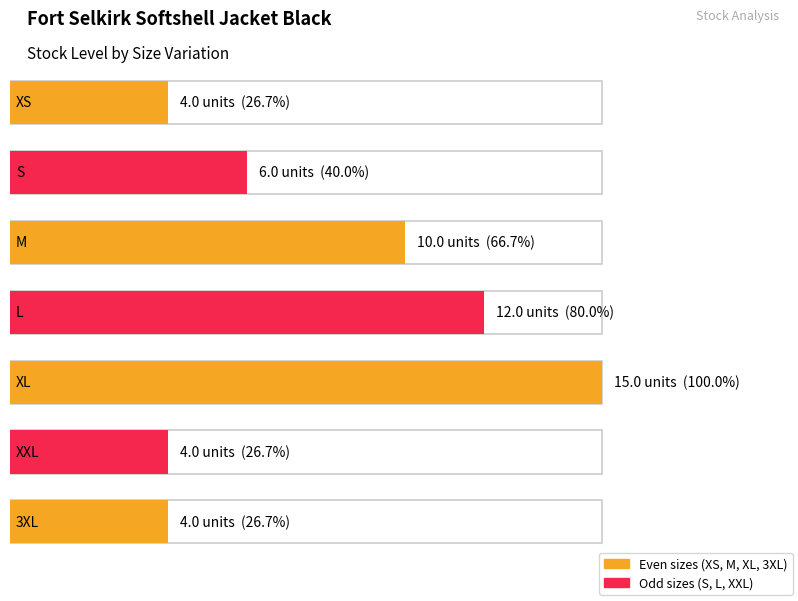

What position from the right is XL?

3